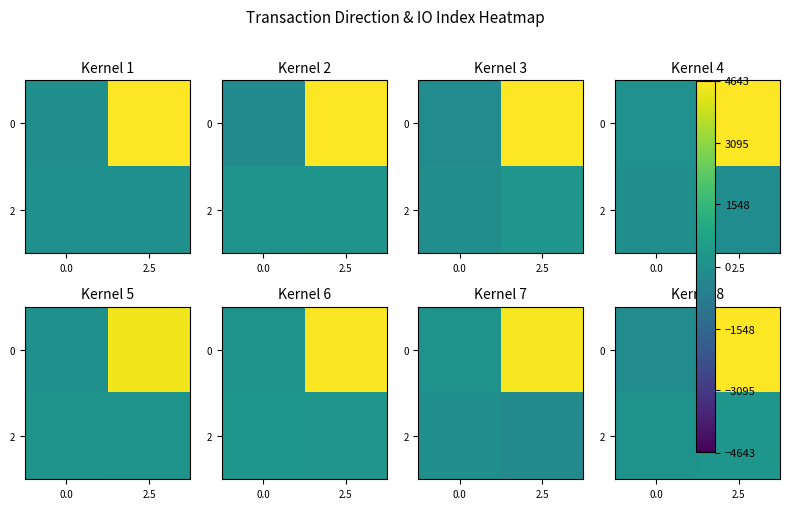

Count the number of categories in the chart.

2